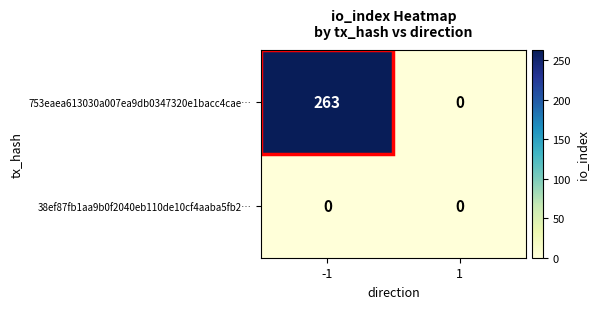

What is the maximum value shown in the chart?

263